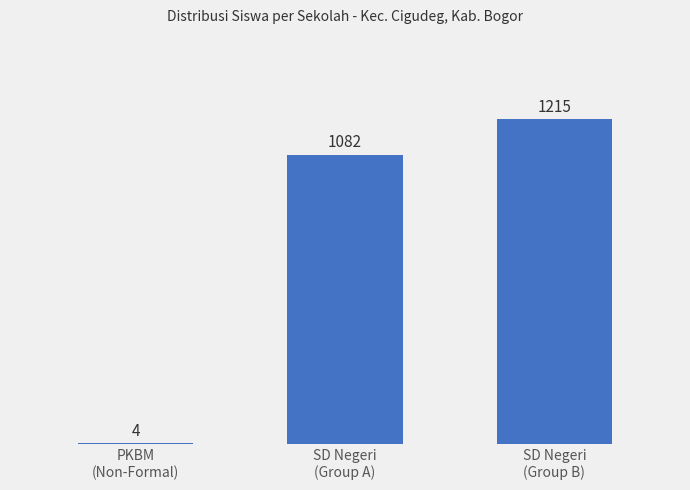

What is the maximum value shown in the chart?

1215